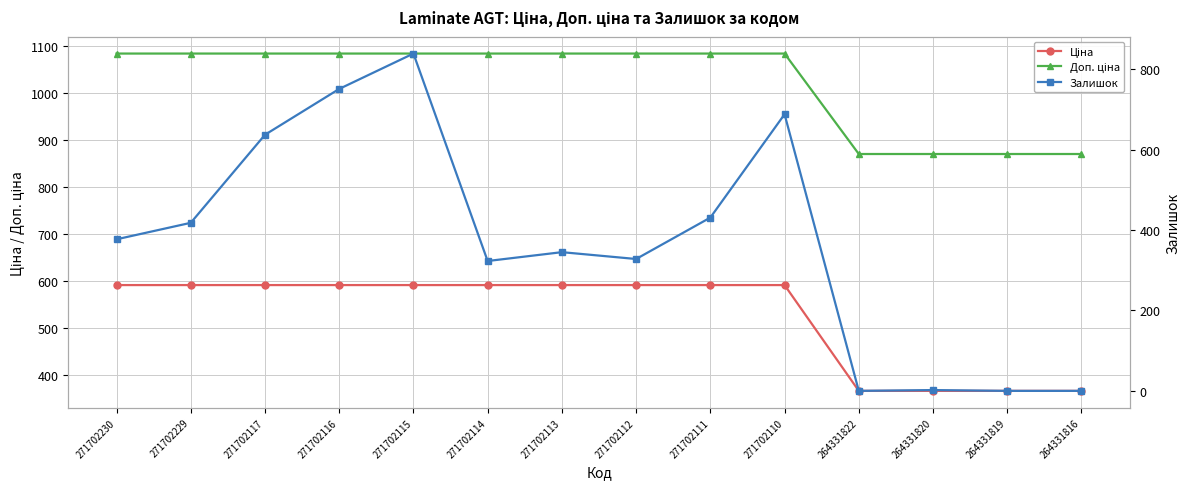

At 271702112, list the series in order from smallest to largest.

Залишок, Ціна, Доп. ціна